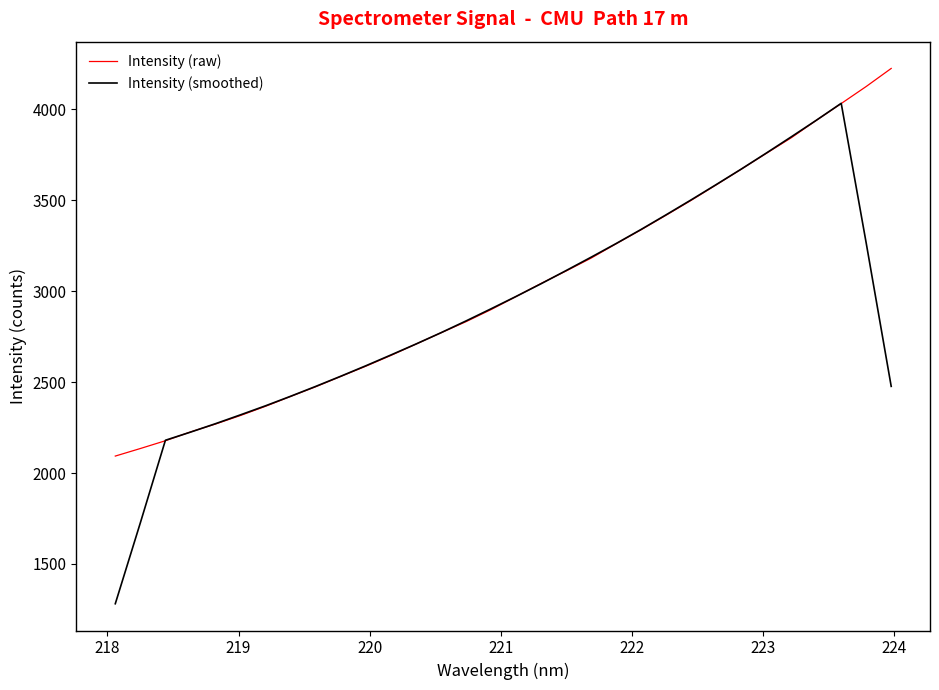

What is the maximum value for Intensity (raw)?

4225.6